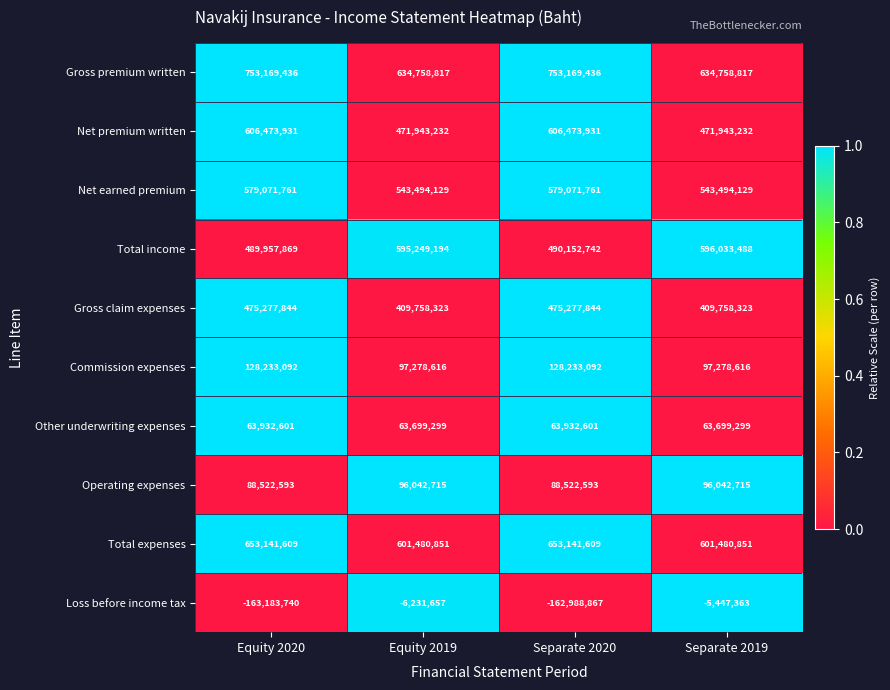

The value of Gross premium written at Separate 2020 is 753169436. True or false?

True